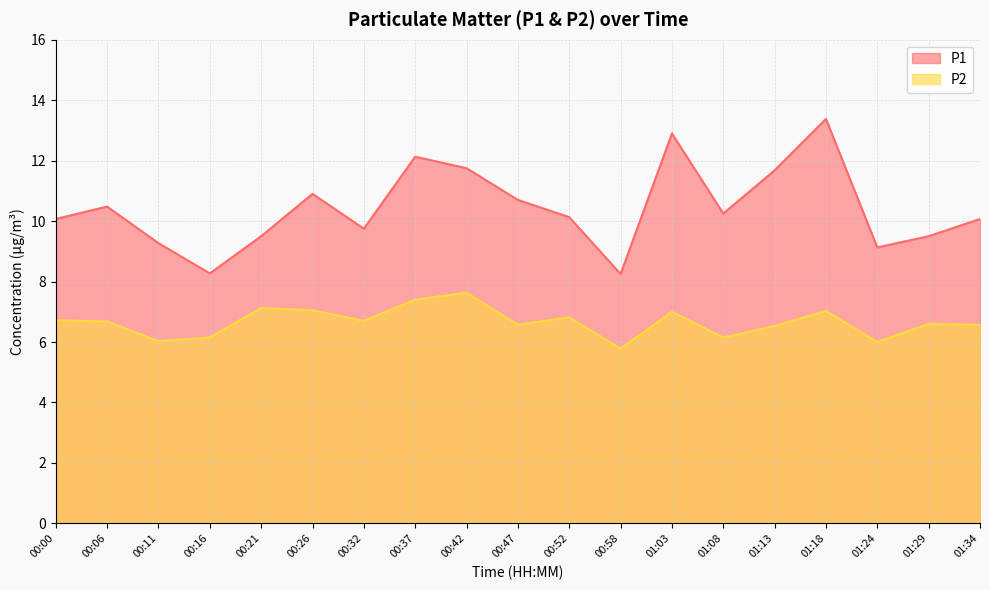

Which series has the largest total across all categories?

P1